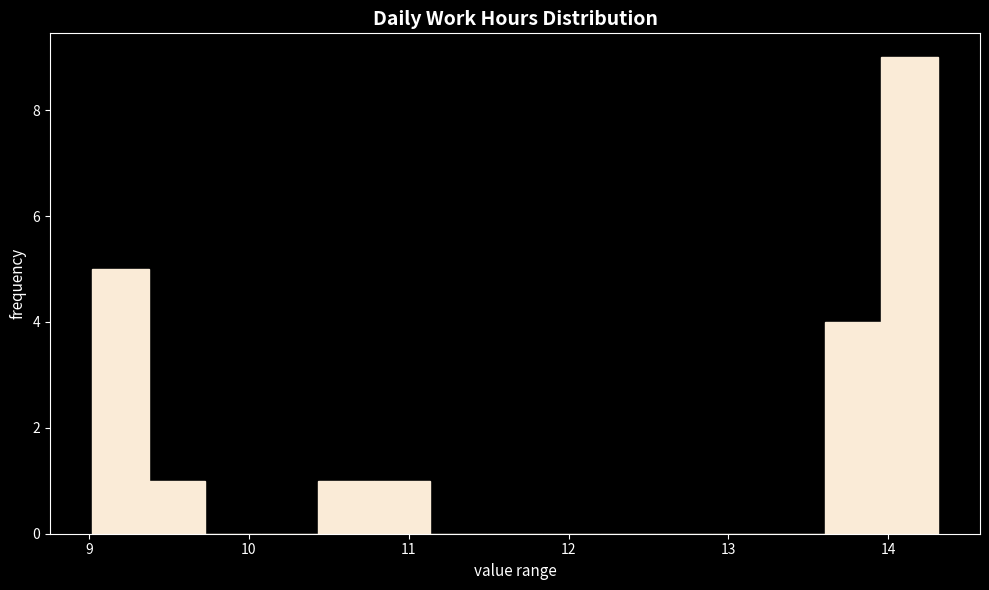

Read against the x-axis, roughly where is the centre of the tallest bar?

14.1